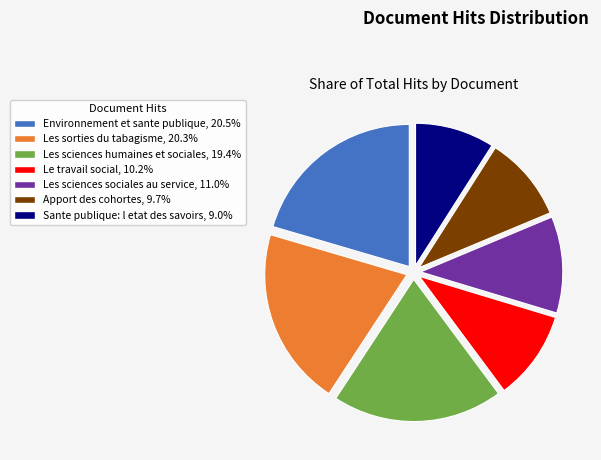

Do Environnement et sante publique, 20.5% and Le travail social, 10.2% together represent more than half of the pie?

No